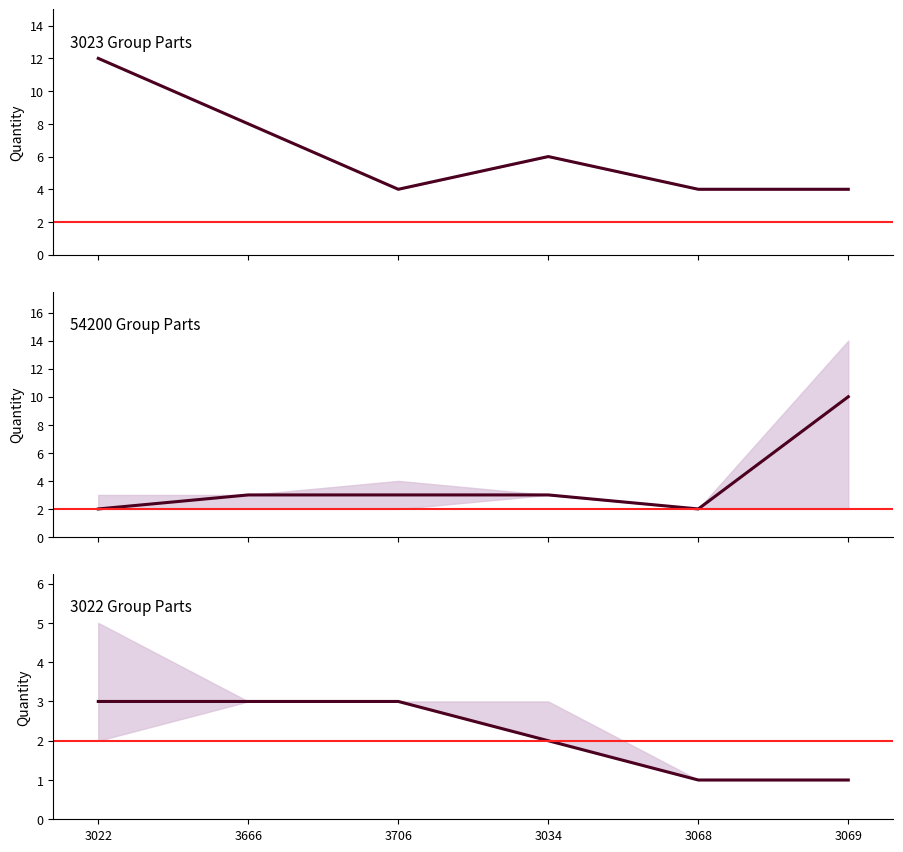

Rank the categories by Quantity_mean value from highest to lowest.

0, 11, 1, 3, 2, 4, 5, 7, 8, 9, 12, 13, 14, 6, 10, 15, 16, 17